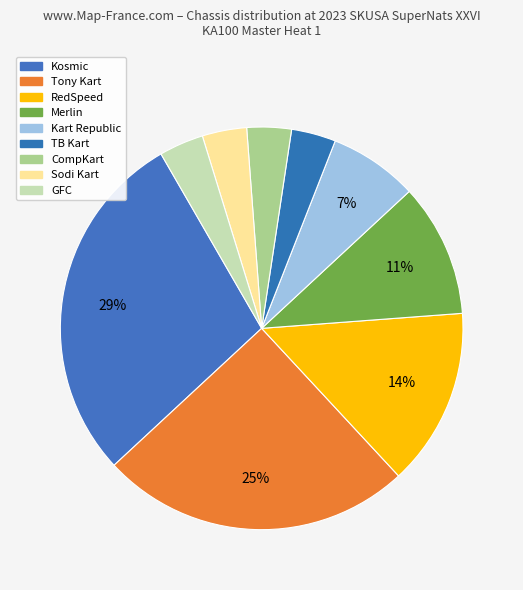

Do Sodi Kart and GFC together represent more than half of the pie?

No